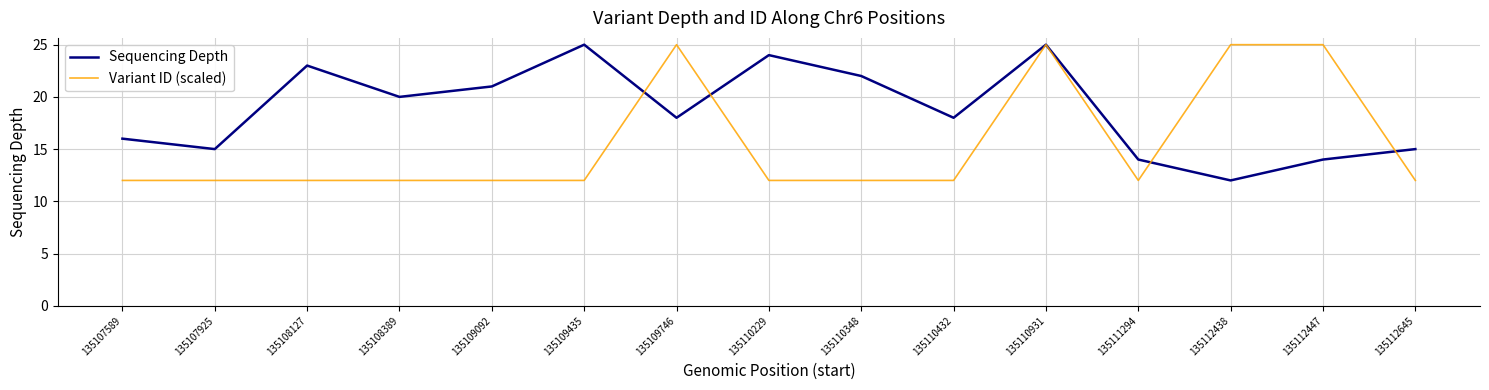

Between which two adjacent categories do Variant ID (scaled) and Sequencing Depth first intersect?

135109435 and 135109746